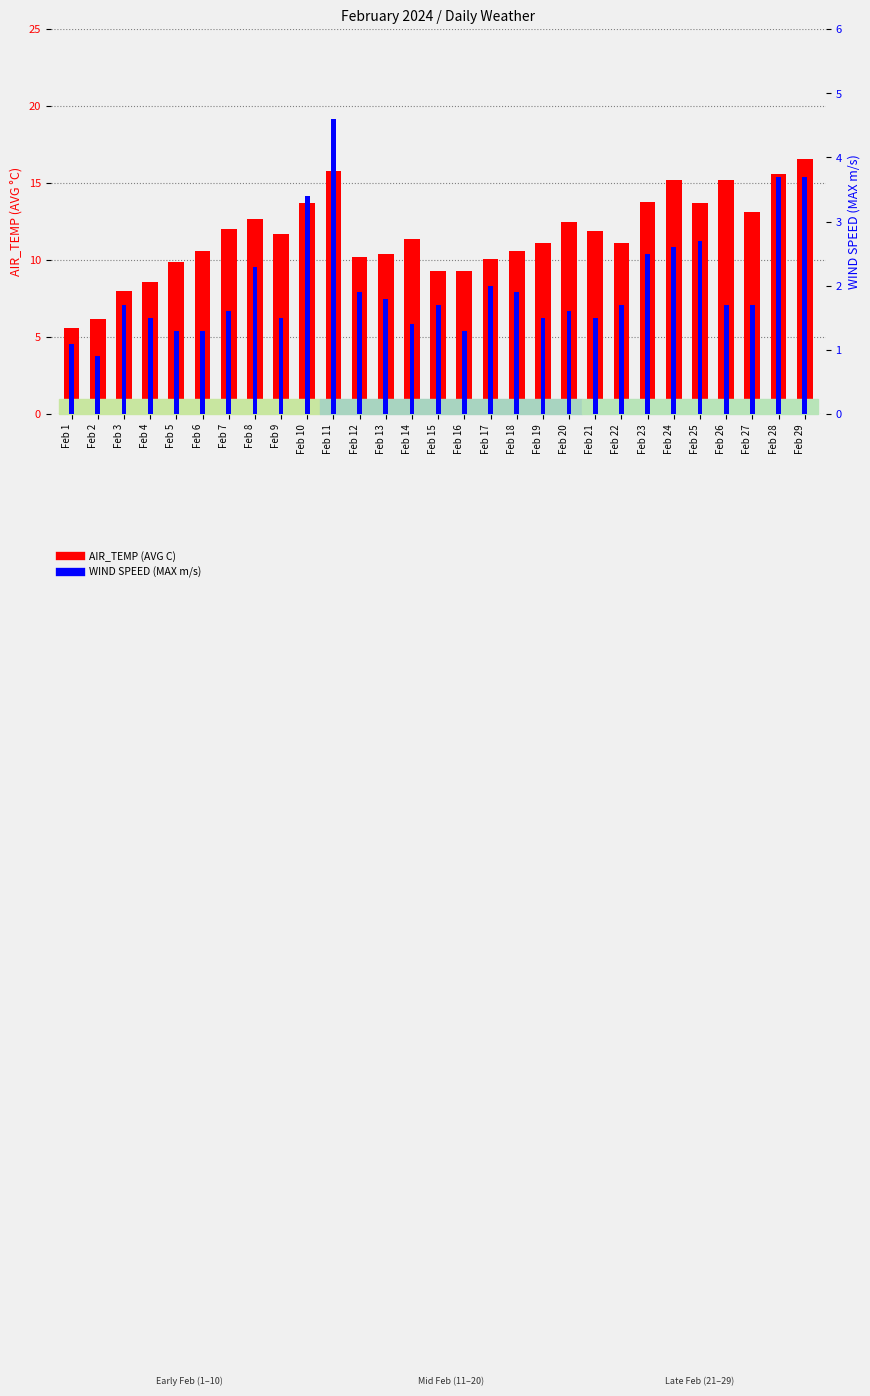

What is the sum of all WIND SPEED (MAX m/s) values?

58.1